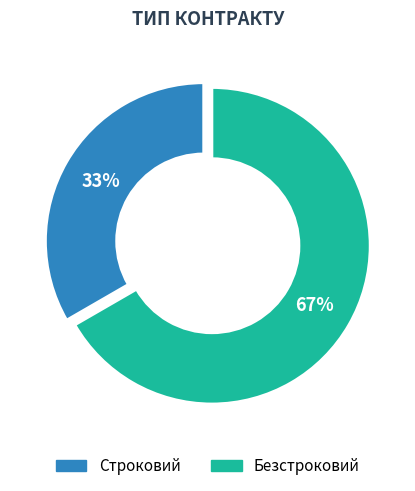

Is it true that Строковий is 33% of the pie?

True